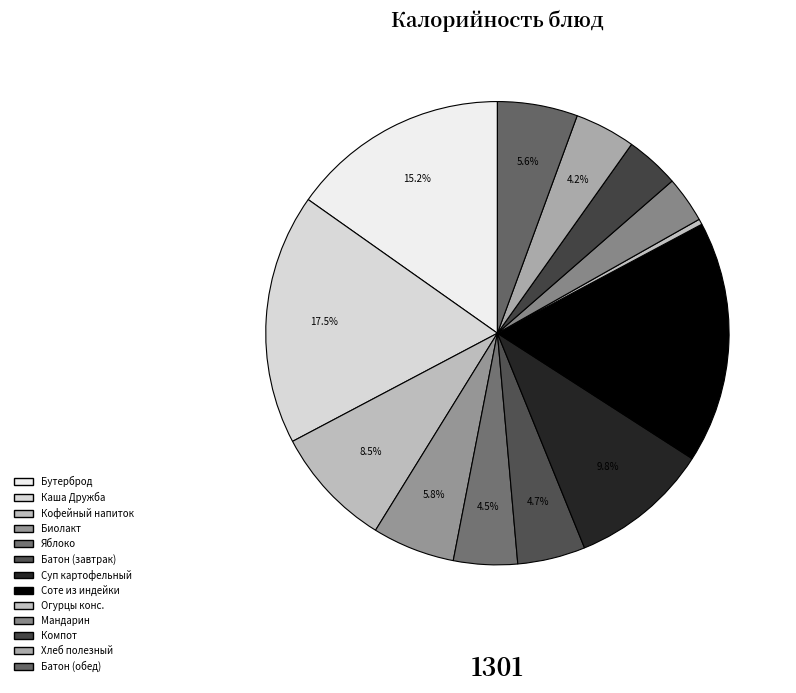

Count the number of slices in the pie.

13